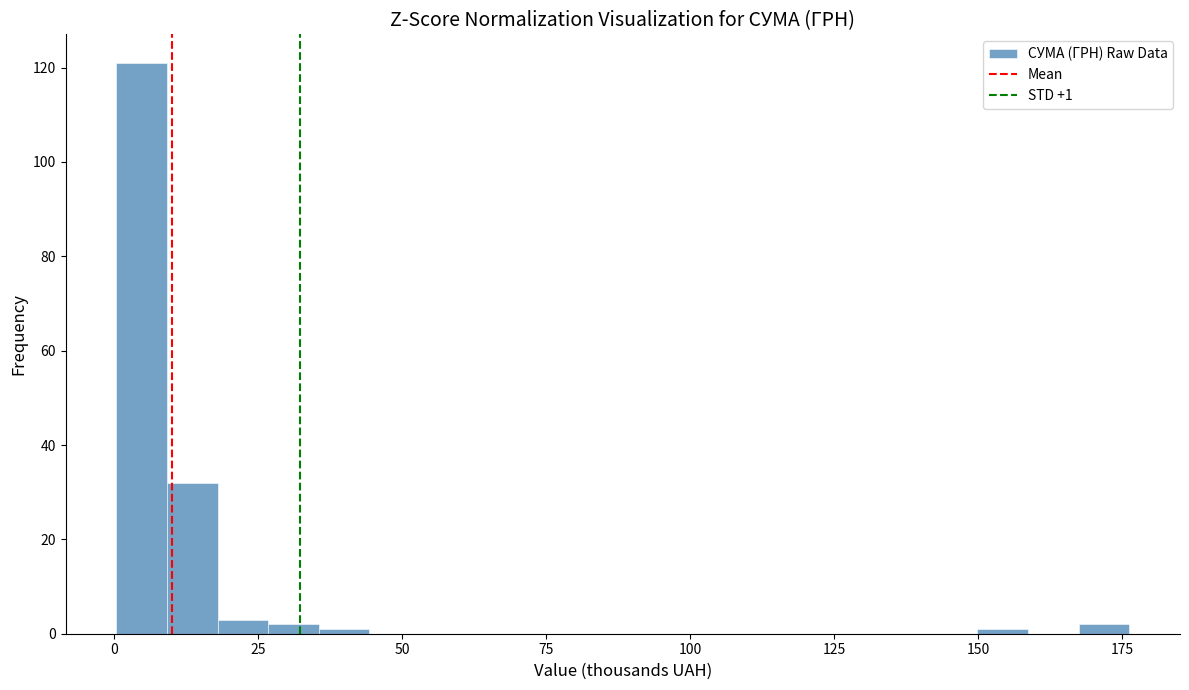

Around what value on the x-axis is the tallest bar? Give the approximate position of its centre, as read against the axis.

5